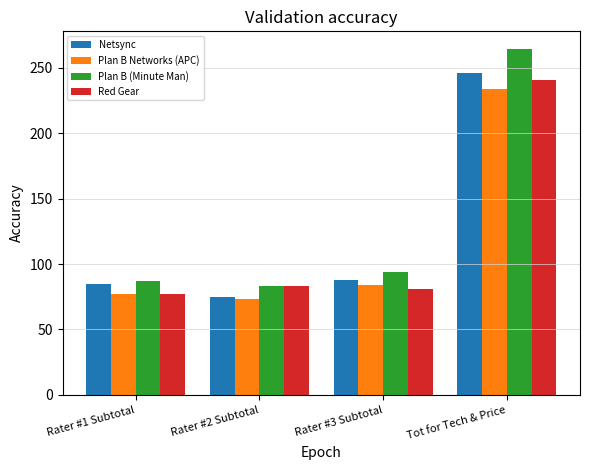

At which label is Plan B Networks (APC) closest to 153?

Rater #3 Subtotal